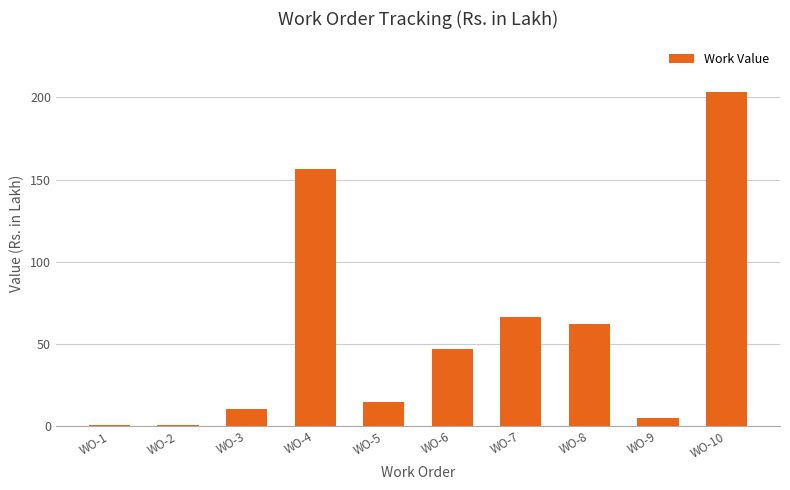

What is the difference between the maximum and second lowest values?

202.6